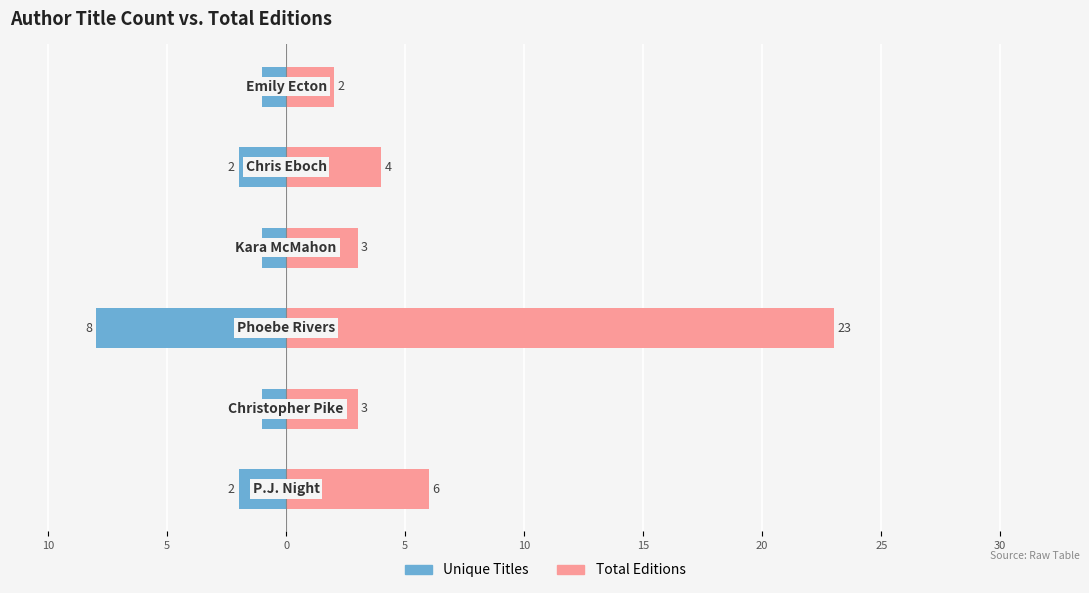

Reading left to right, what are all the values shown in this chart?

Unique Titles: 15=-2	10=-1	5=-8	0=-1	5=-2	10=-1
Total Editions: 15=6	10=3	5=23	0=3	5=4	10=2